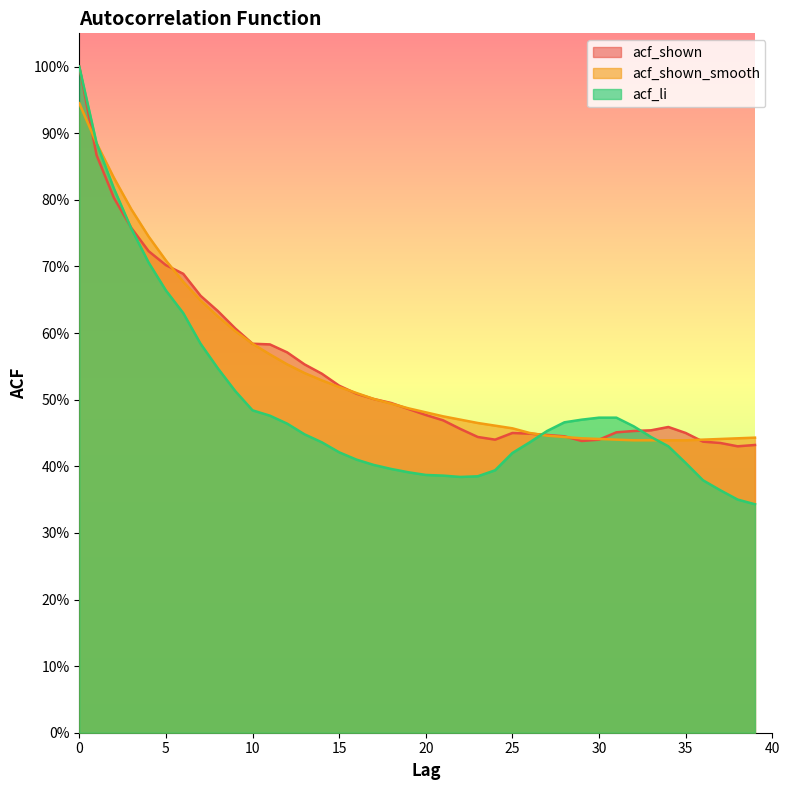

Which series has the largest total across all categories?

acf_shown